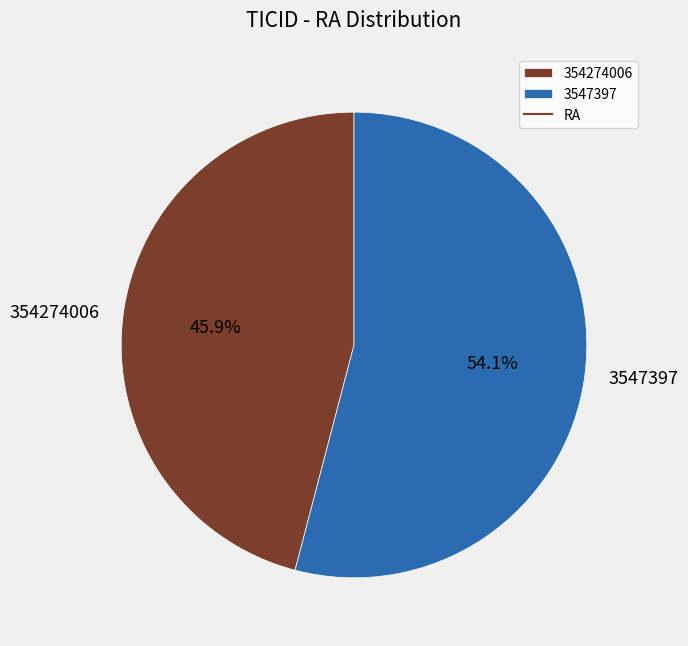

Which category accounts for the majority?

3547397